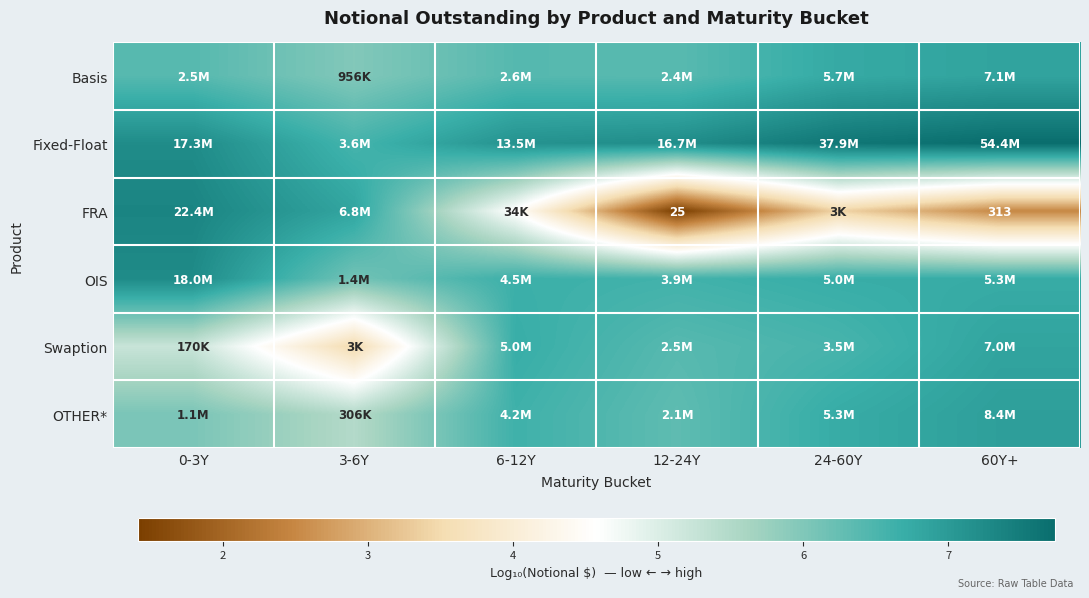

The OTHER* series shows 8.2 at 0-3Y. True or false?

False